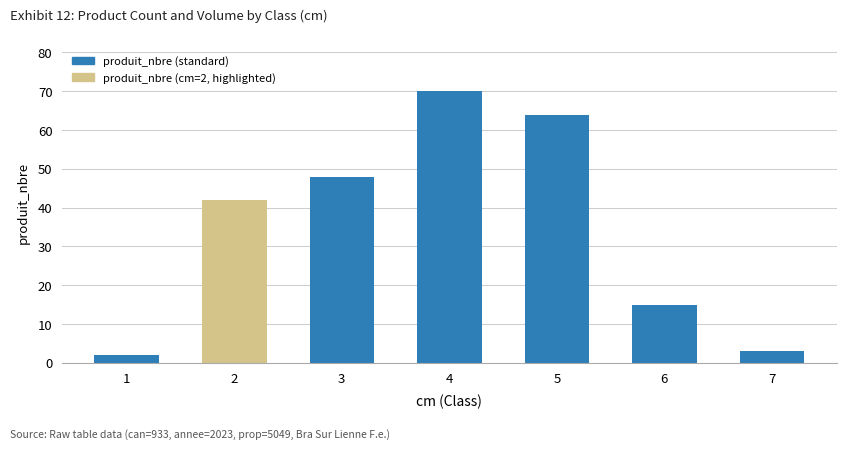

What is the average value?

35